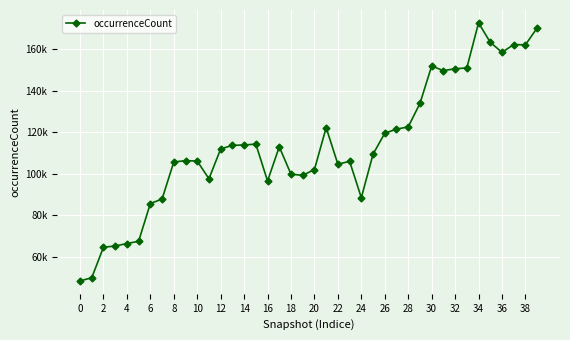

What is the maximum value shown in the chart?

172837